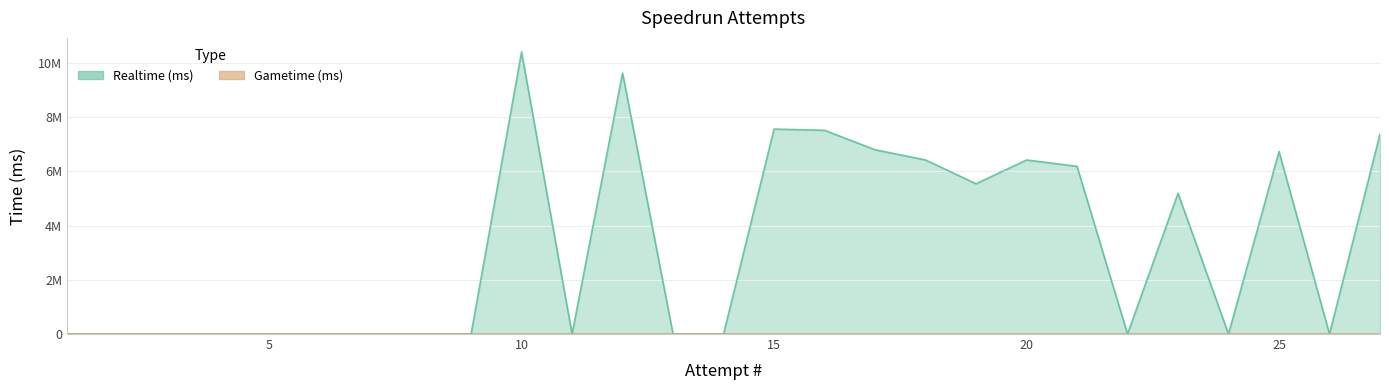

At which category does the data reach its first local peak?

10